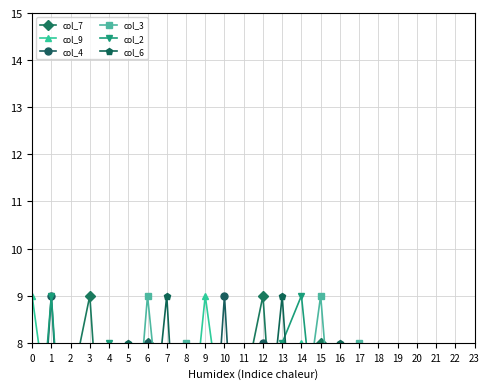

At how many categories does at least one series exceed 8?

11